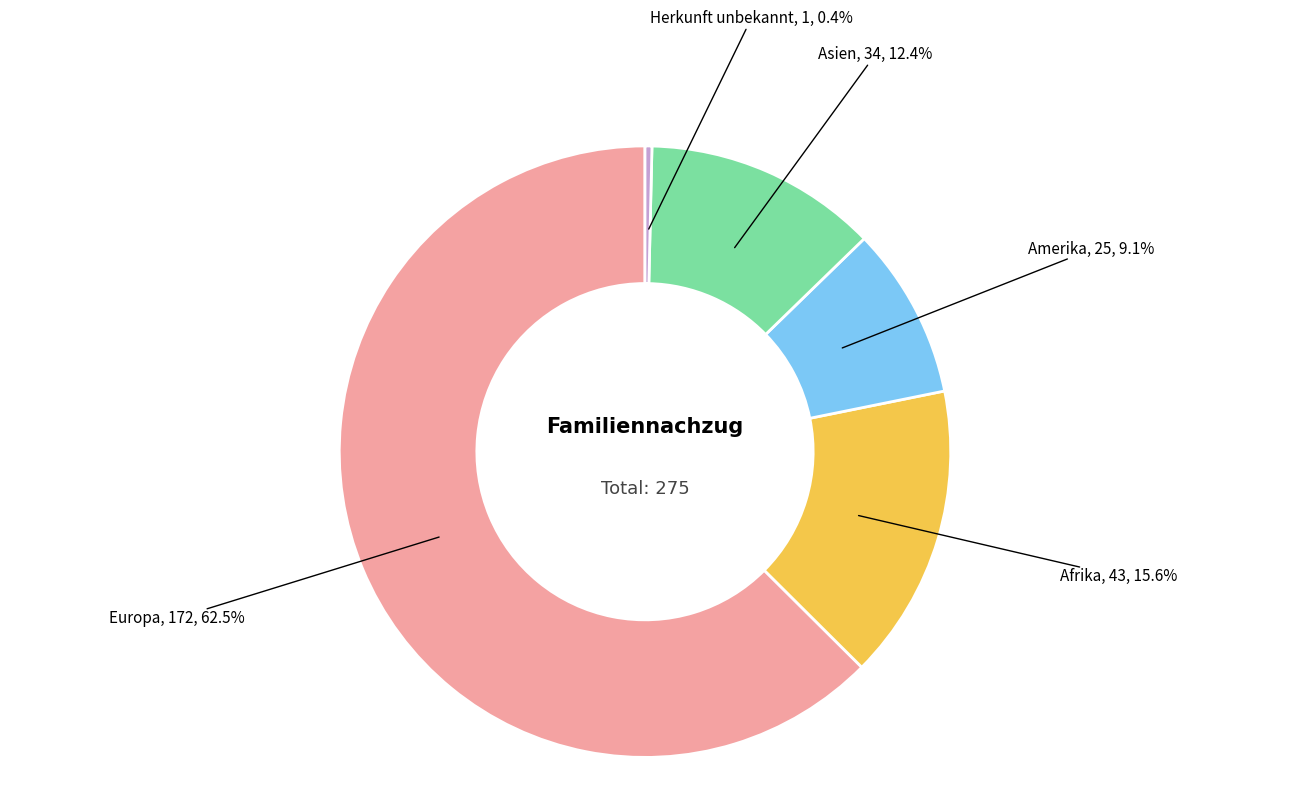

Between Afrika and Herkunft unbekannt, which is larger?

Afrika